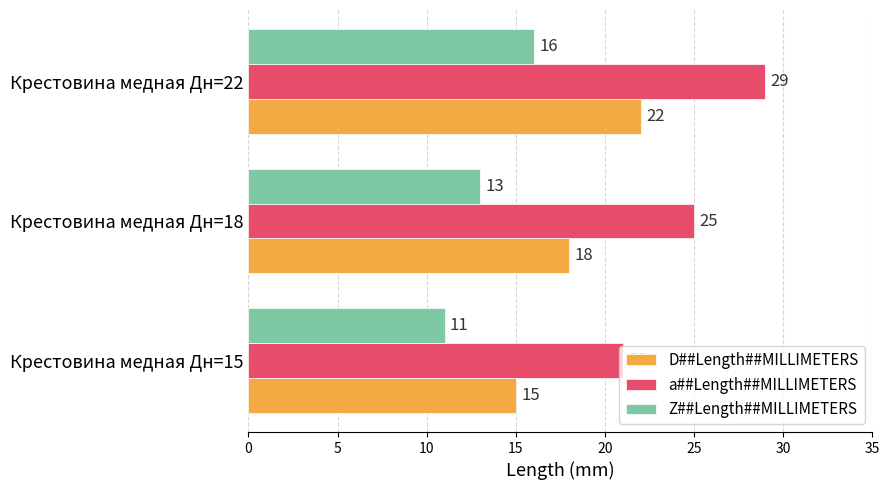

Count the number of data series in this chart.

3